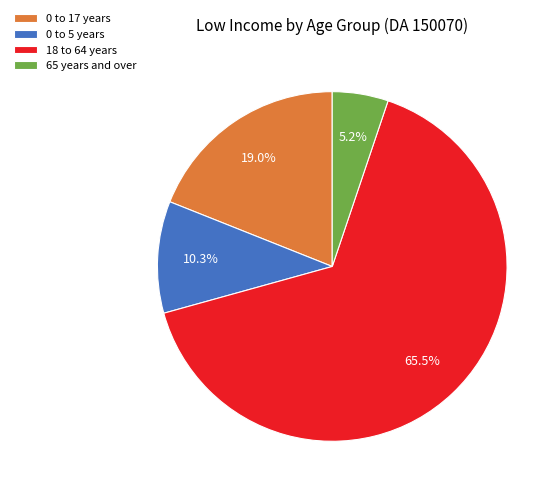

Approximately how many times larger is the value at 65 years and over compared to 0 to 17 years?

0.3